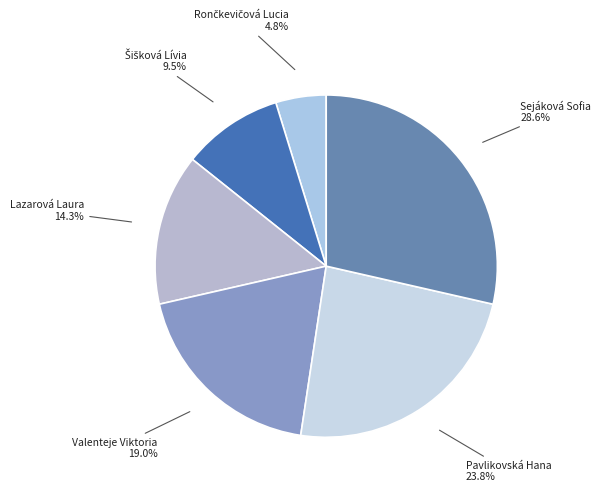

Which category has the biggest portion of the pie?

Sejáková Sofia